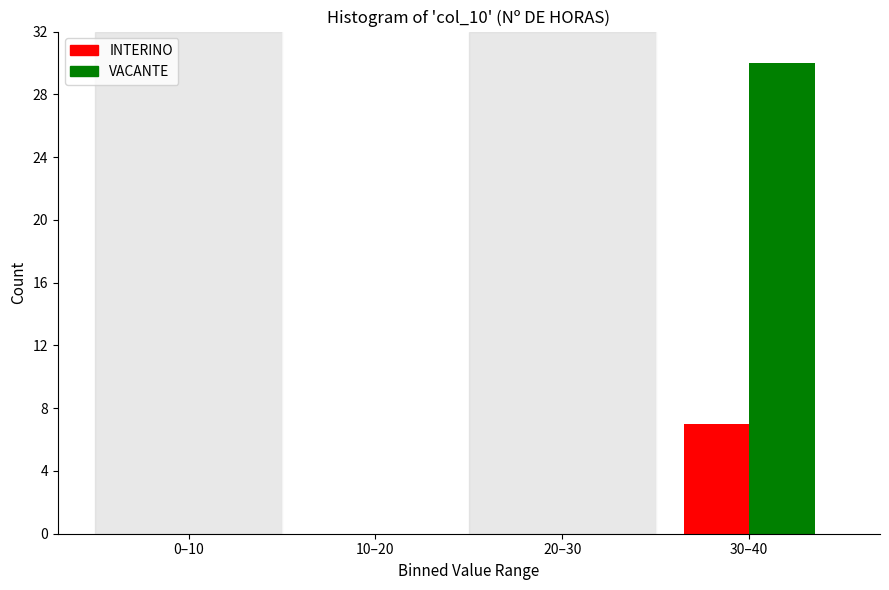

Reading left to right, extract all data points from this chart.

INTERINO: 0–10=0	10–20=0	20–30=0	30–40=7
VACANTE: 0–10=0	10–20=0	20–30=0	30–40=30